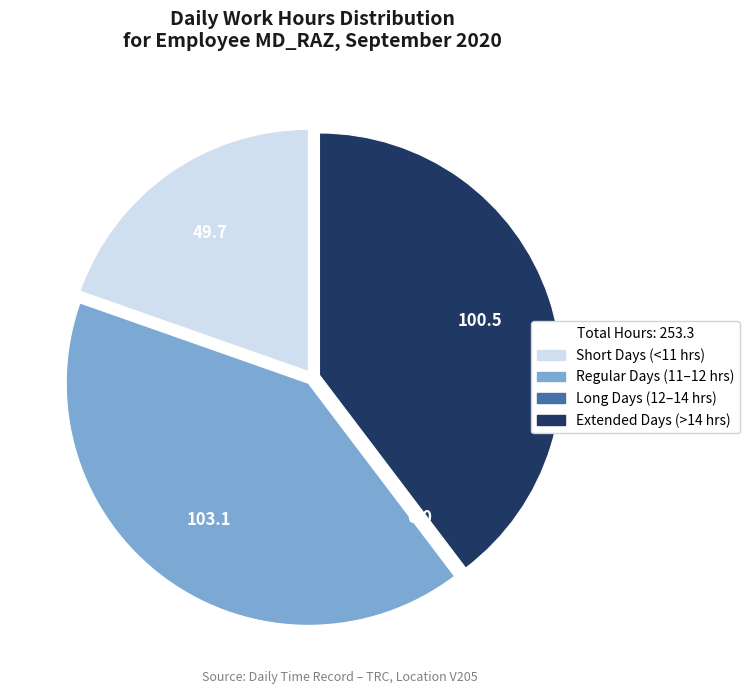

Is there a majority slice in this chart?

No